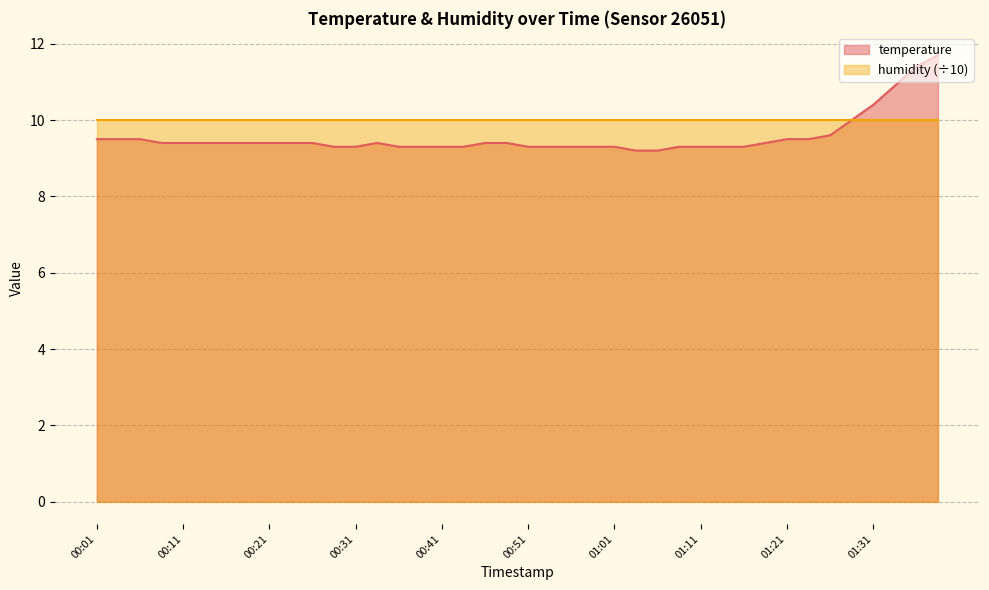

What is the change in value from 00:33 to 01:06?

-0.2